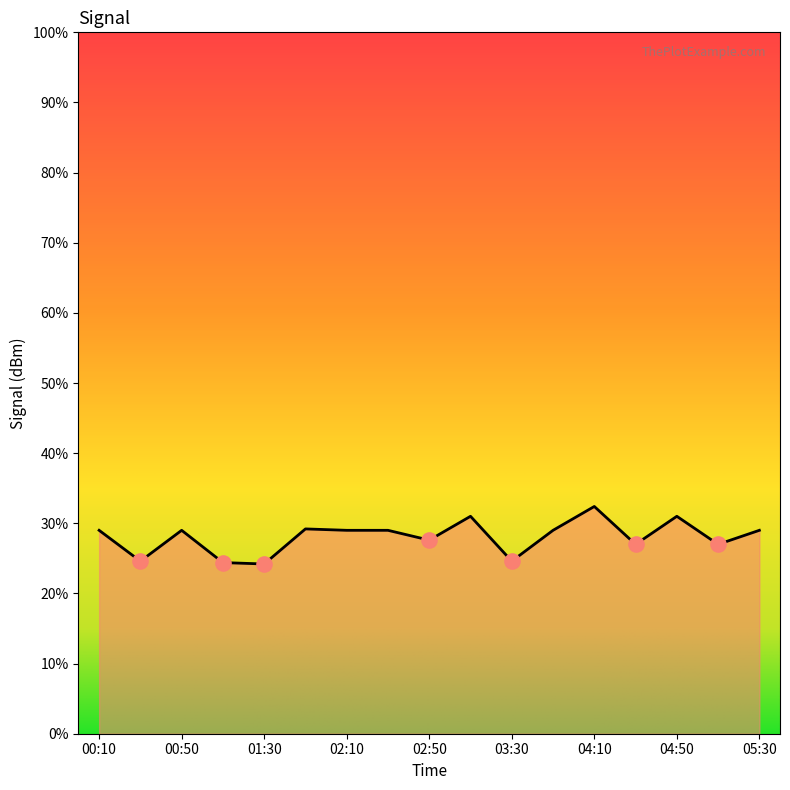

Which has a higher value, 05:30 or 02:10?

05:30